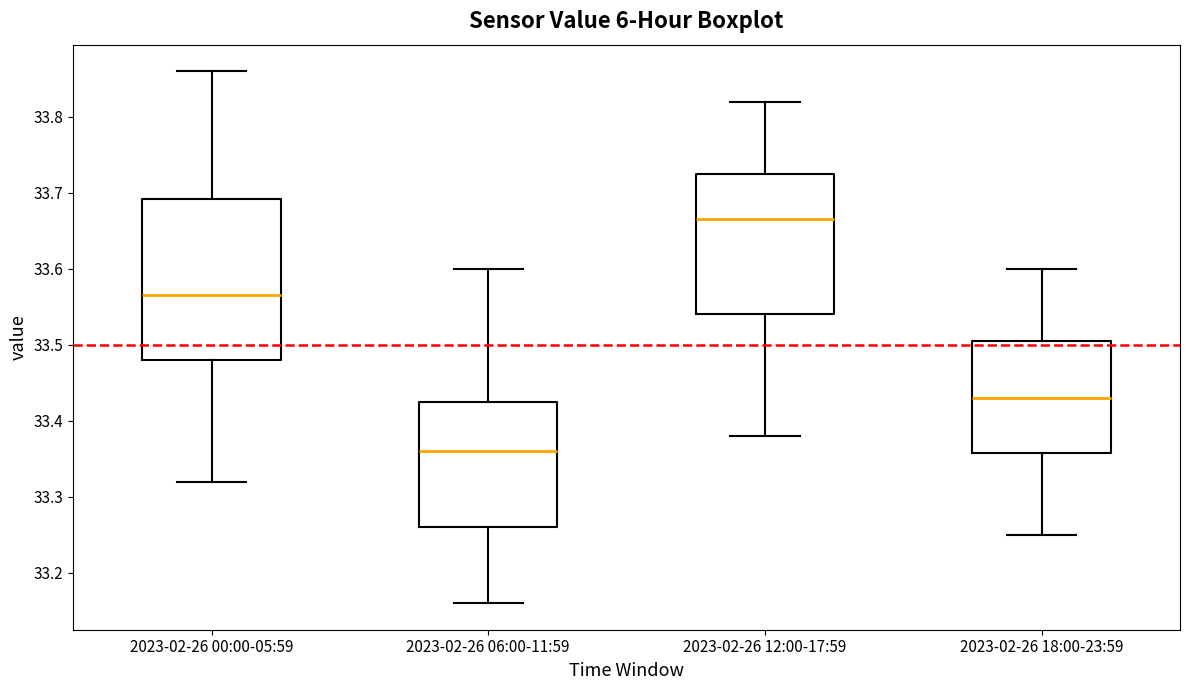

Where is the lower edge of the box for 2023-02-26 06:00-11:59 on the y-axis? The values are not printed on the chart, so give them approximately, as read against the axis.

33.26